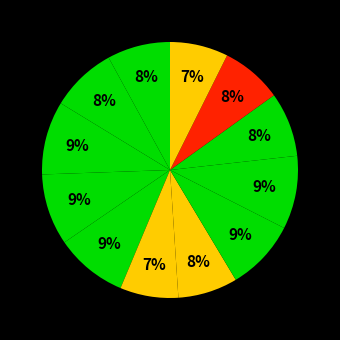

To the nearest percent, what is the difference between the largest and smallest slice percentages?

2%